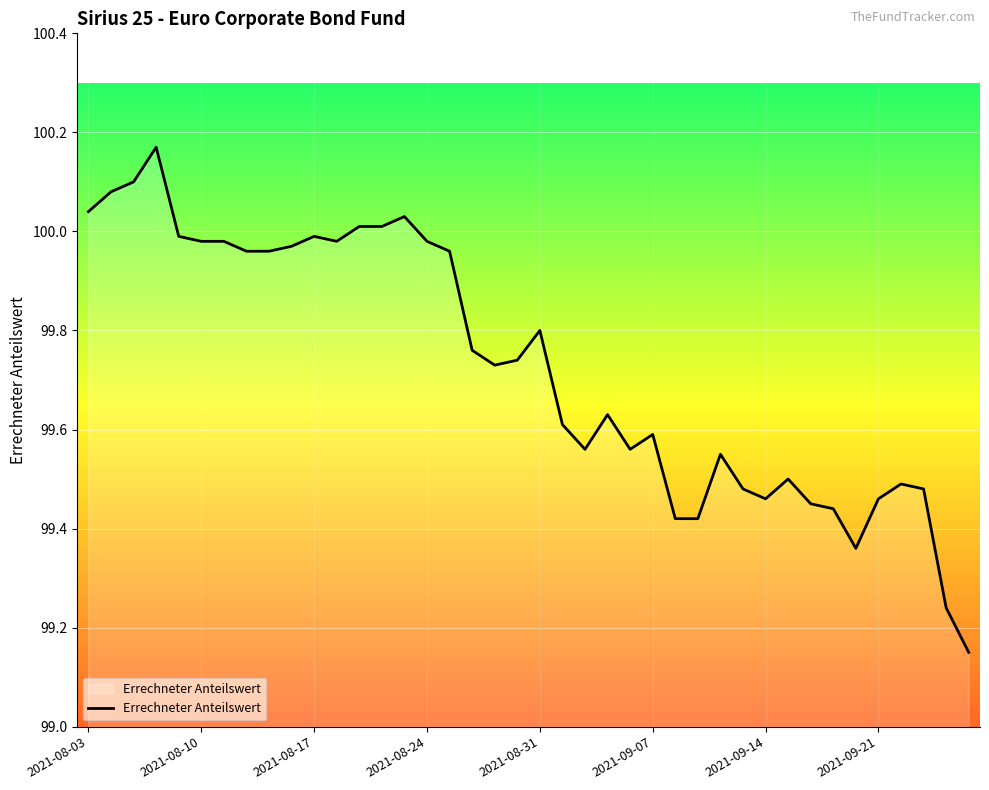

What is the difference between the maximum and minimum values?

1.0